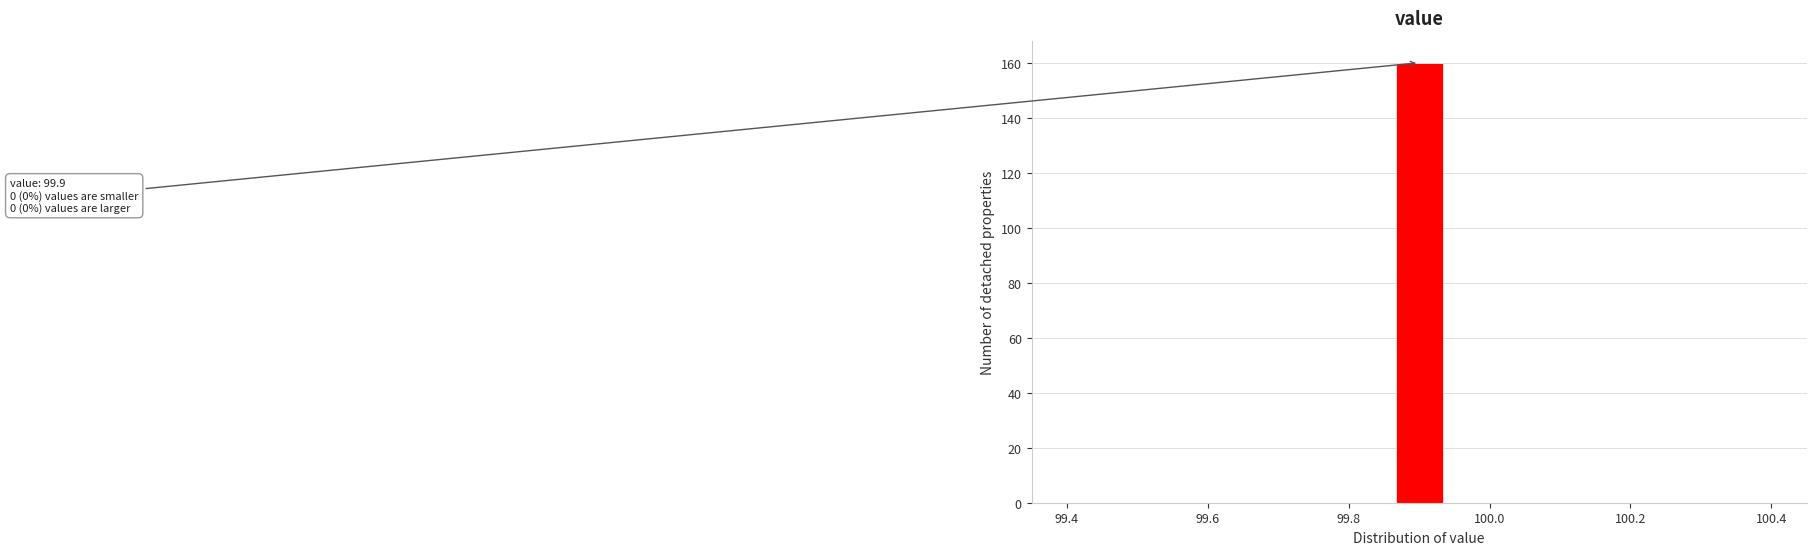

Read against the x-axis, roughly where is the centre of the tallest bar?

99.90